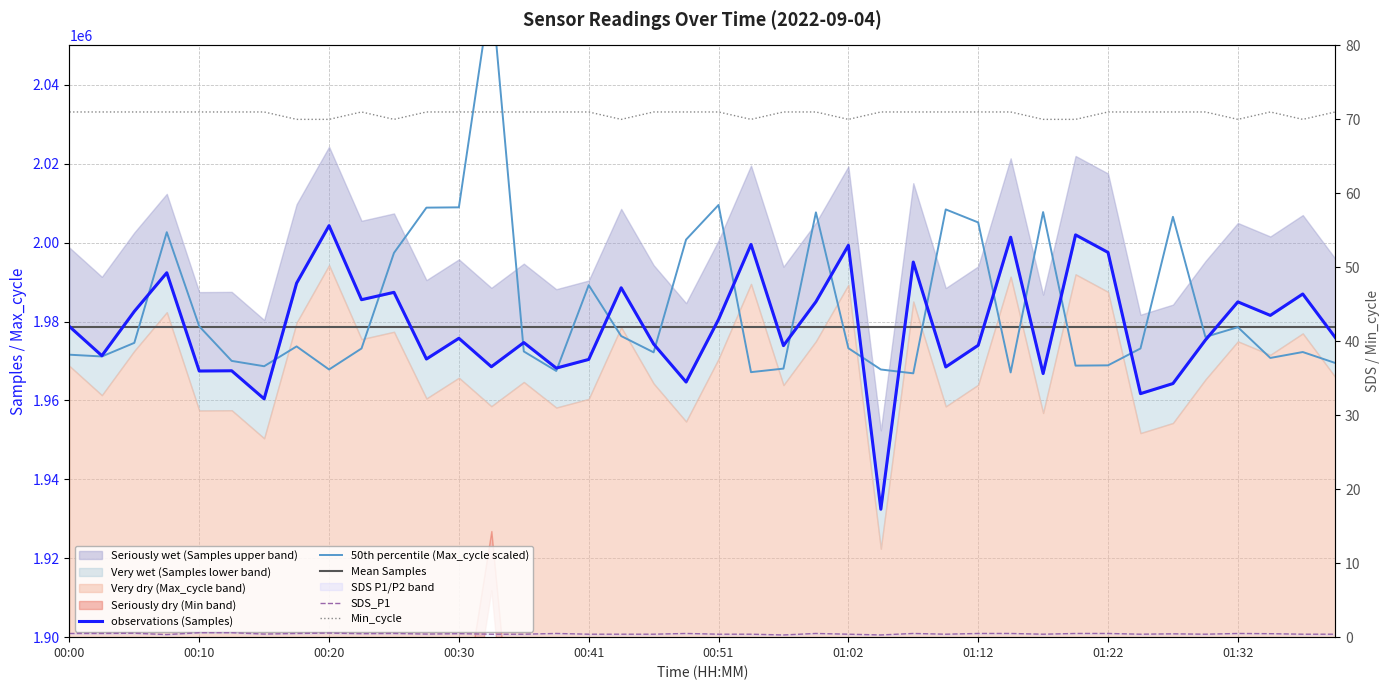

Rank the categories by SDS_P1 value from highest to lowest.

00:10, 00:12, 00:20, 00:05, 00:00, 00:02, 00:18, 00:25, 00:38, 00:49, 00:59, 01:07, 01:12, 01:14, 01:19, 01:22, 01:32, 00:23, 00:30, 01:35, 01:27, 00:15, 00:28, 00:33, 00:35, 00:41, 00:43, 00:46, 00:51, 00:54, 01:02, 01:09, 01:17, 01:24, 01:29, 01:38, 01:40, 00:08, 00:56, 01:04